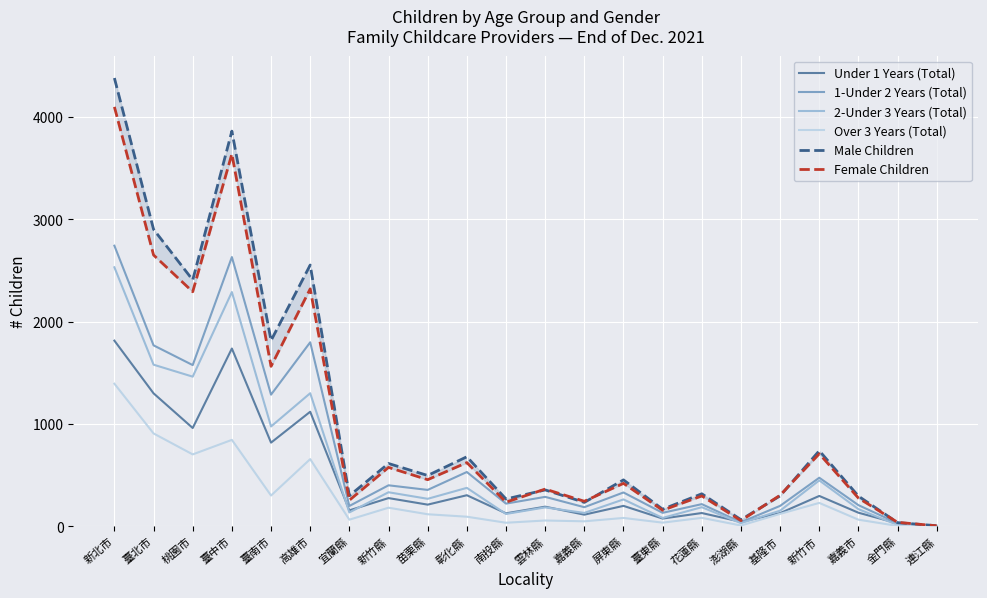

Count the number of data series in this chart.

6